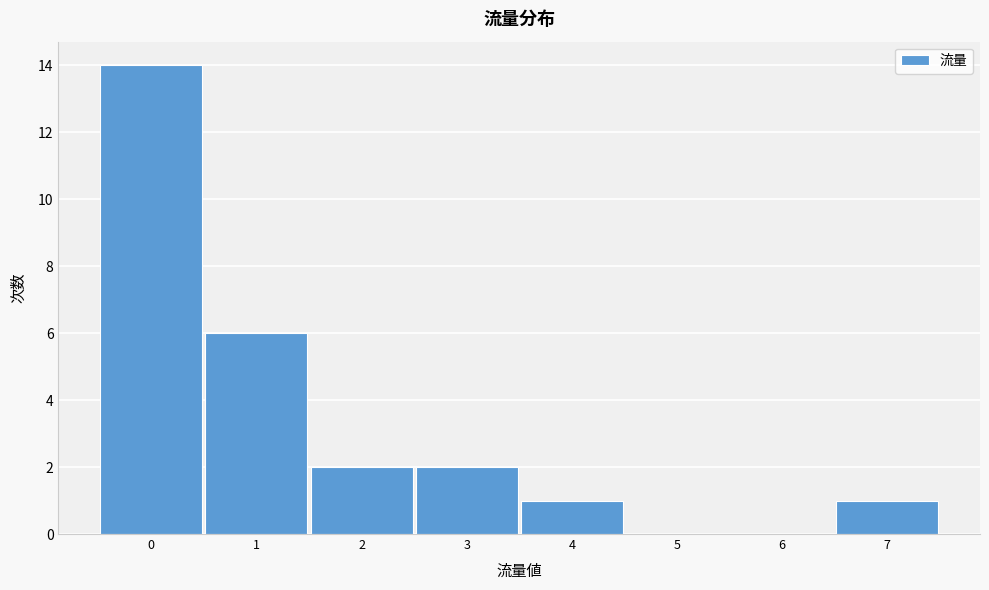

Reading left to right, transcribe all the data shown in this chart.

0=14	1=6	2=2	3=2	4=1	5=0	6=0	7=1